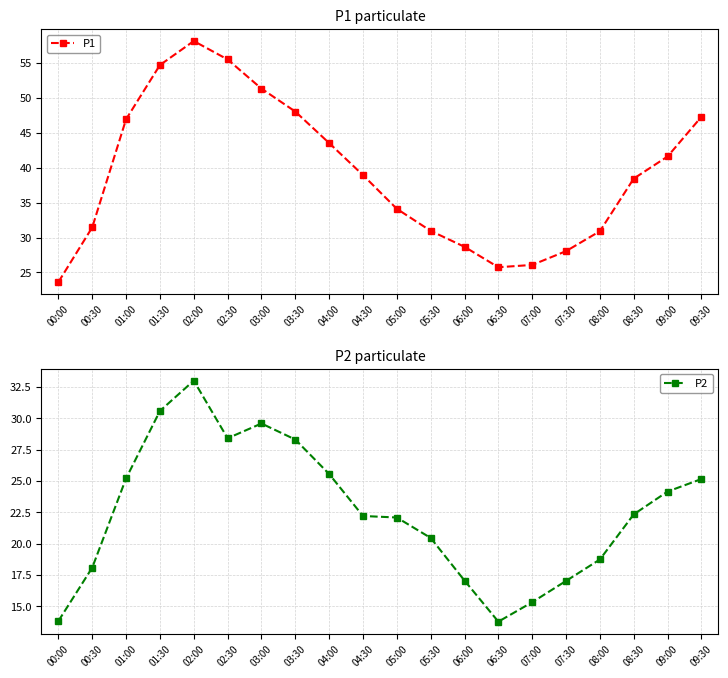

The P1 series shows 48.0 at 03:30. True or false?

True